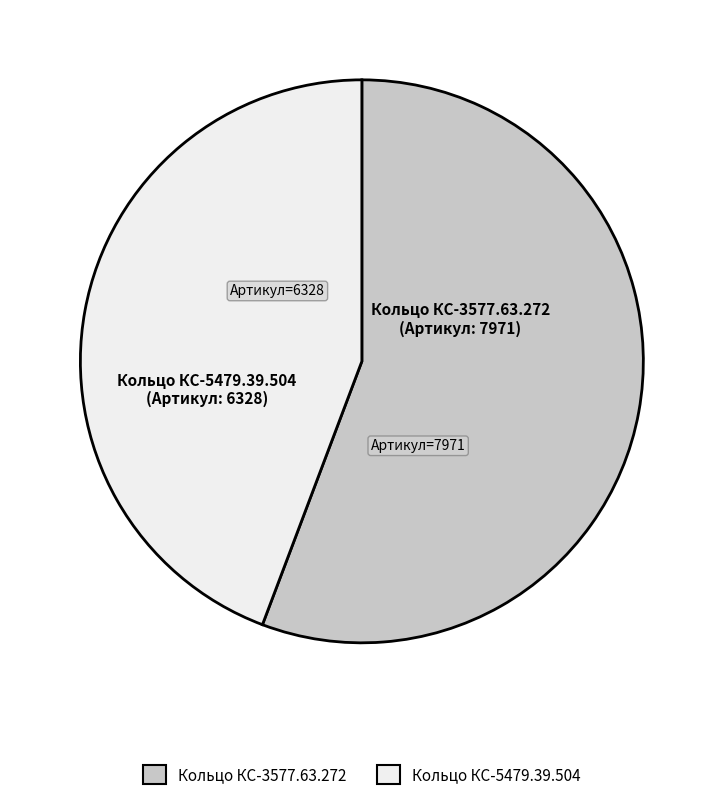

How many segments does this pie chart have?

2